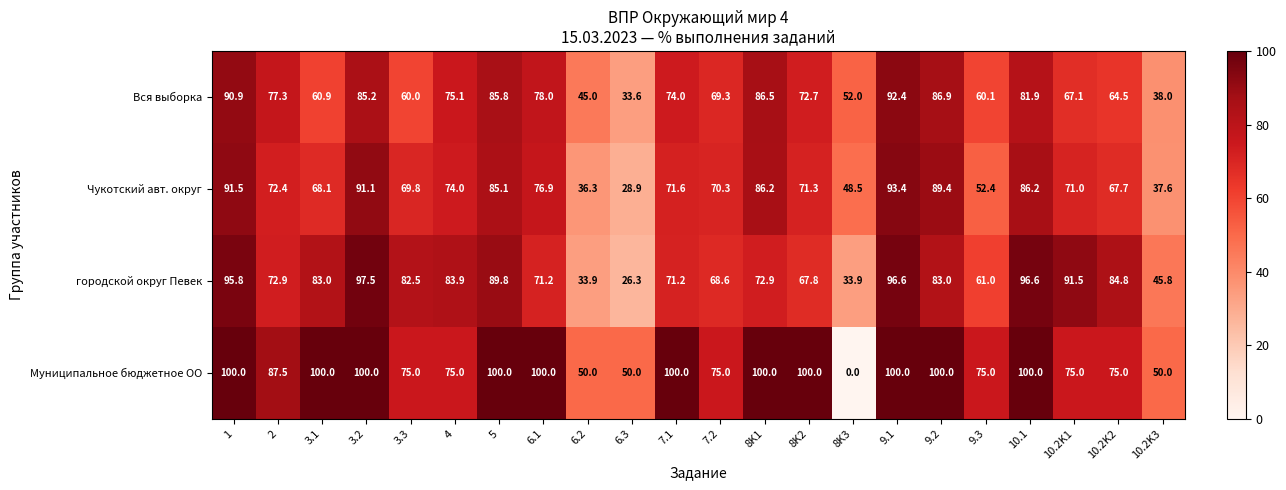

What is the spread (max minus min) of values at 4?

9.9